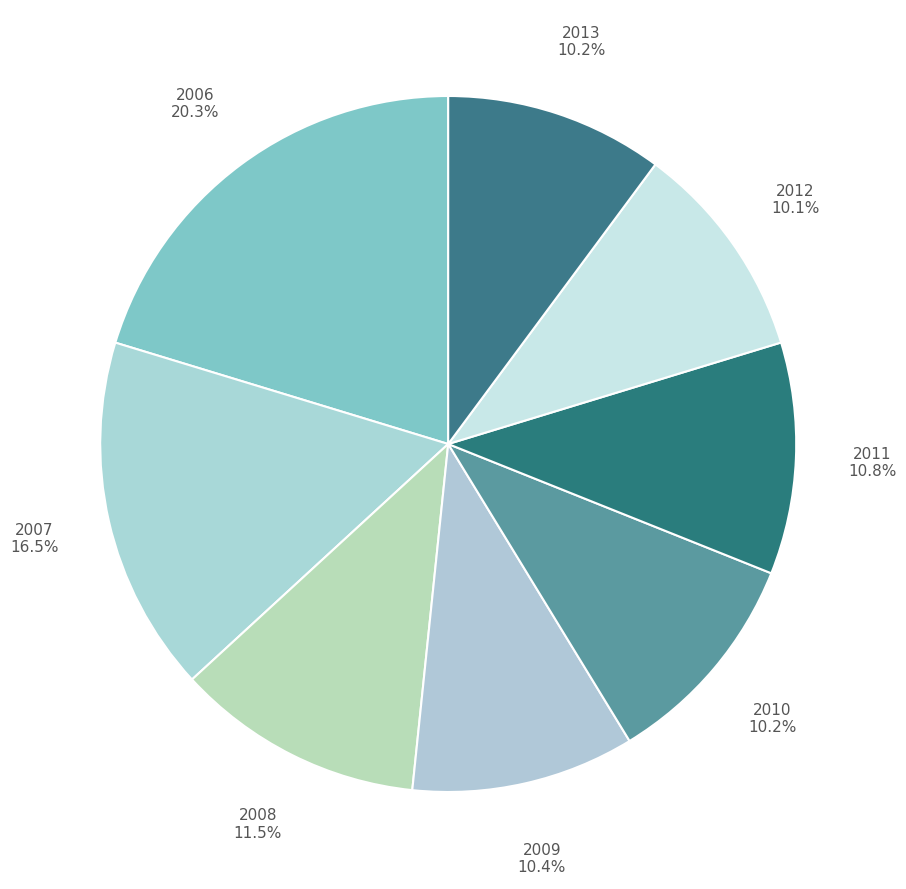

What is the ratio of the value at 2009 to the value at 2010?

1.0